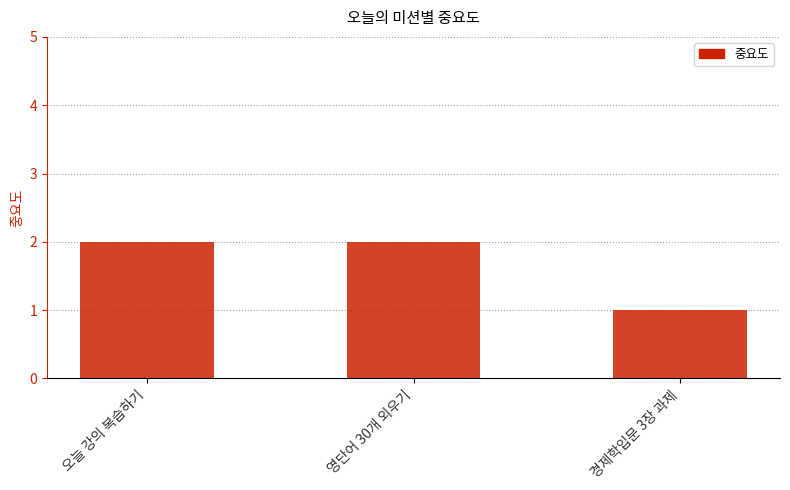

At which label is the value closest to 1?

경제학입문 3장 과제